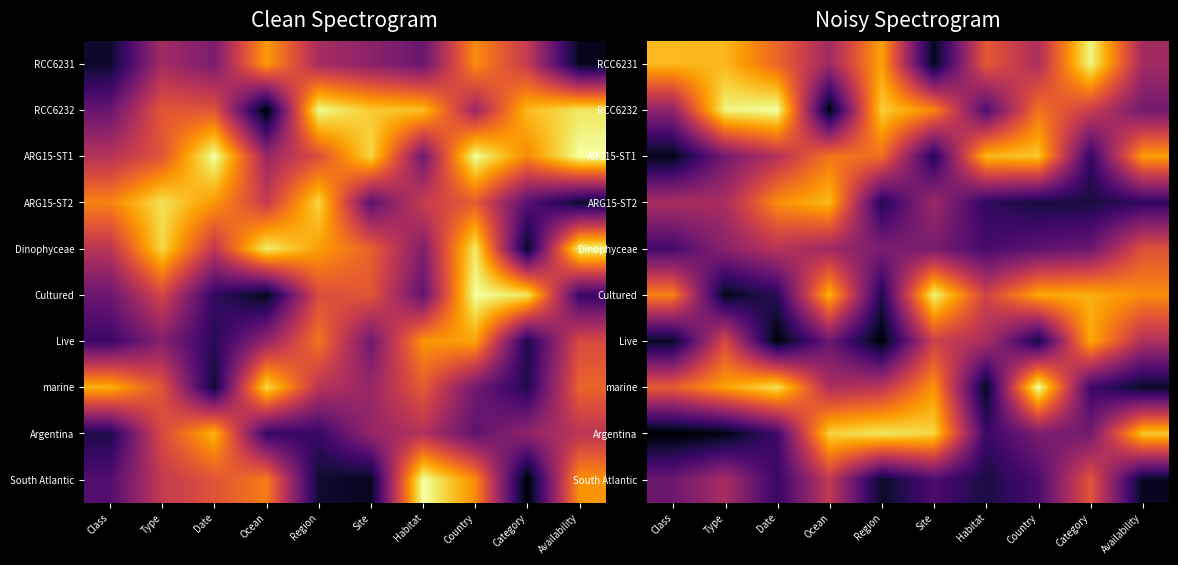

At how many categories does at least one series exceed 122570?

10